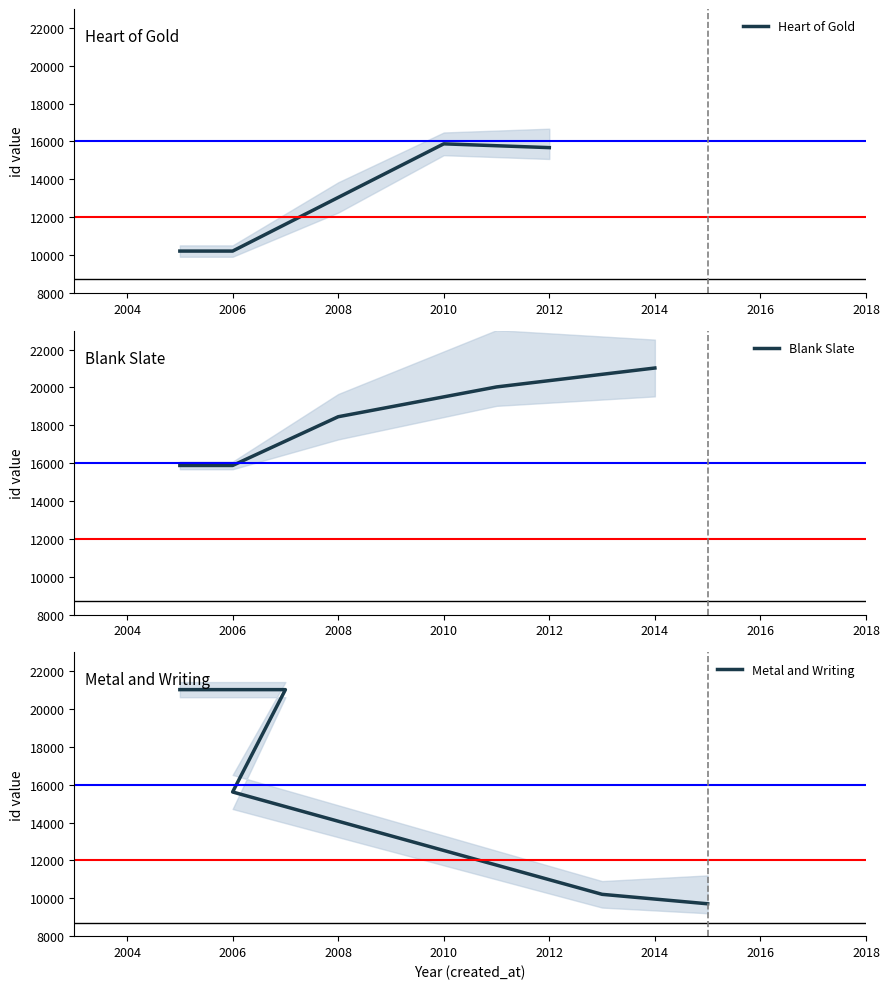

Reading right to left, list all the values displayed in this chart.

Heart of Gold: 15676.0	15876.0	13043.0	10210.0	10210.0
Blank Slate: 21025.0	20025.0	18450.5	15876.0	15876.0
Metal and Writing: 9710.0	10210.0	15617.5	21025.0	21025.0